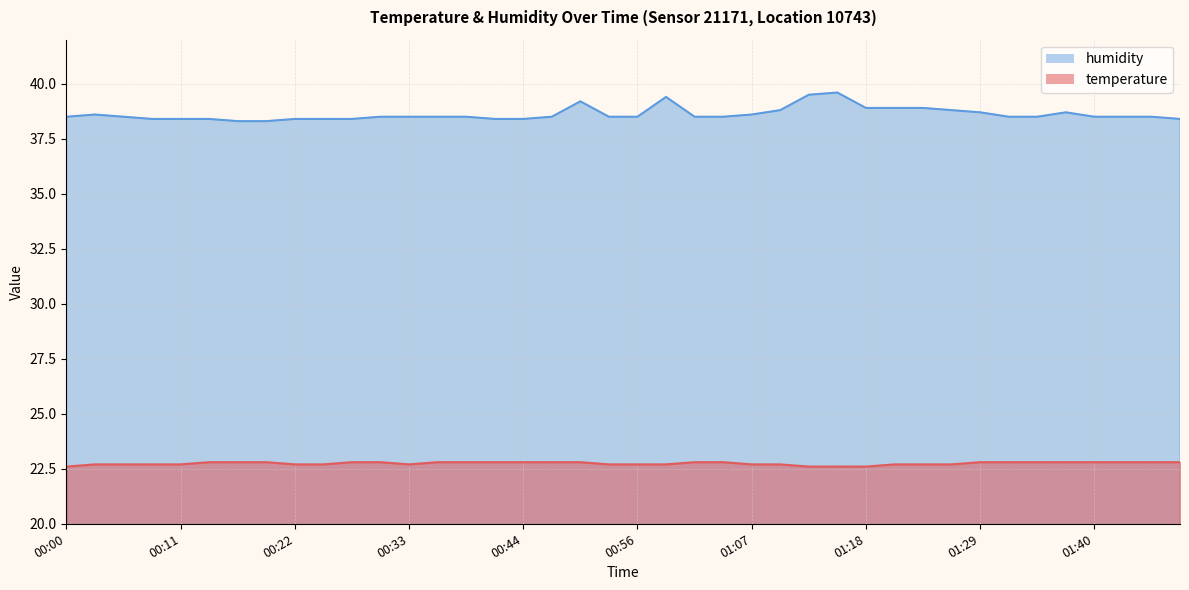

What is the value of the temperature point at the 11th from the left?

22.8